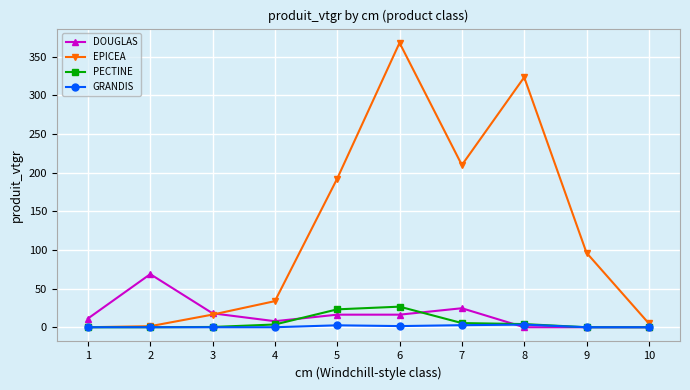

The value of EPICEA at 3 is 57.0. True or false?

False